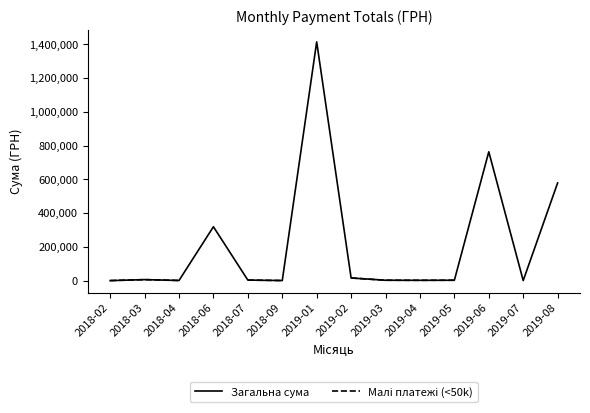

Which has a higher value, 2018-06 or 2019-01?

2019-01